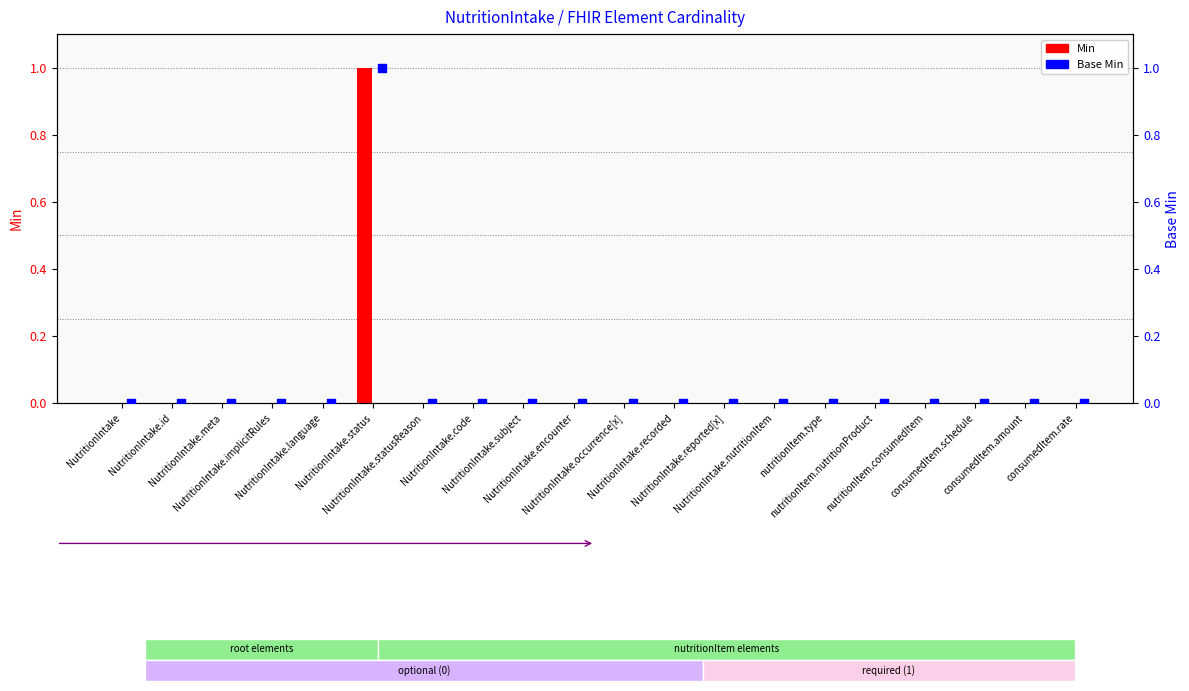

At which category is the sum across all series the highest?

NutritionIntake.status